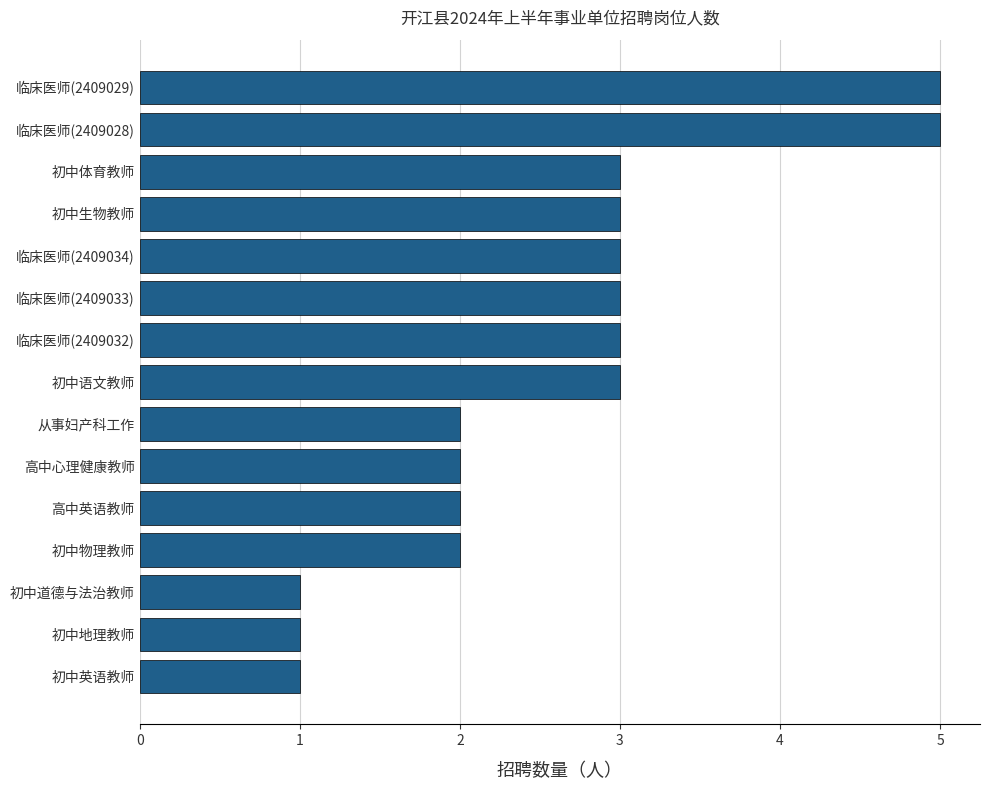

The value at 临床医师(2409029) is 8. True or false?

False